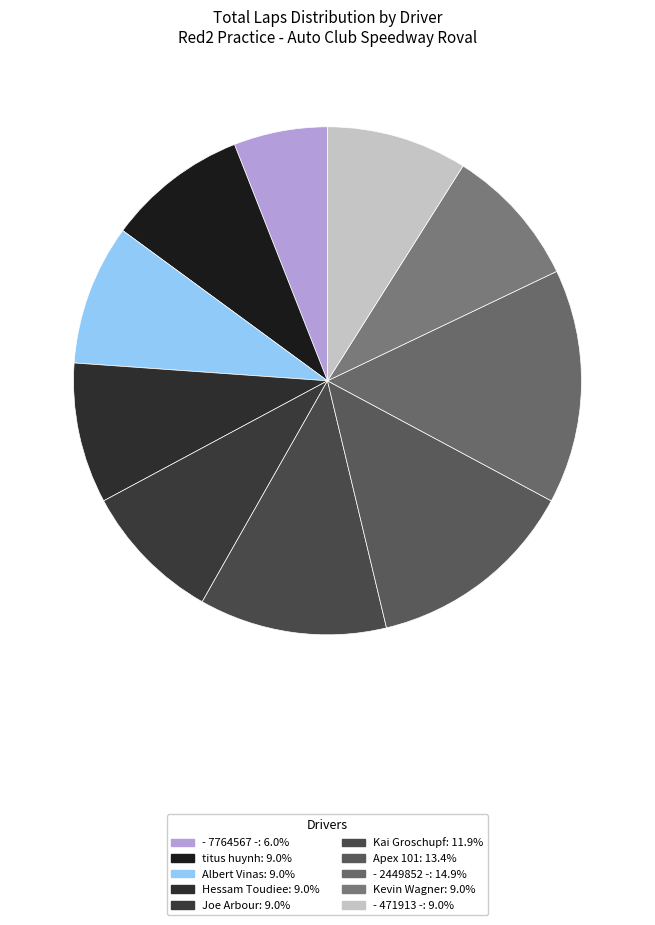

Is there a majority slice in this chart?

No